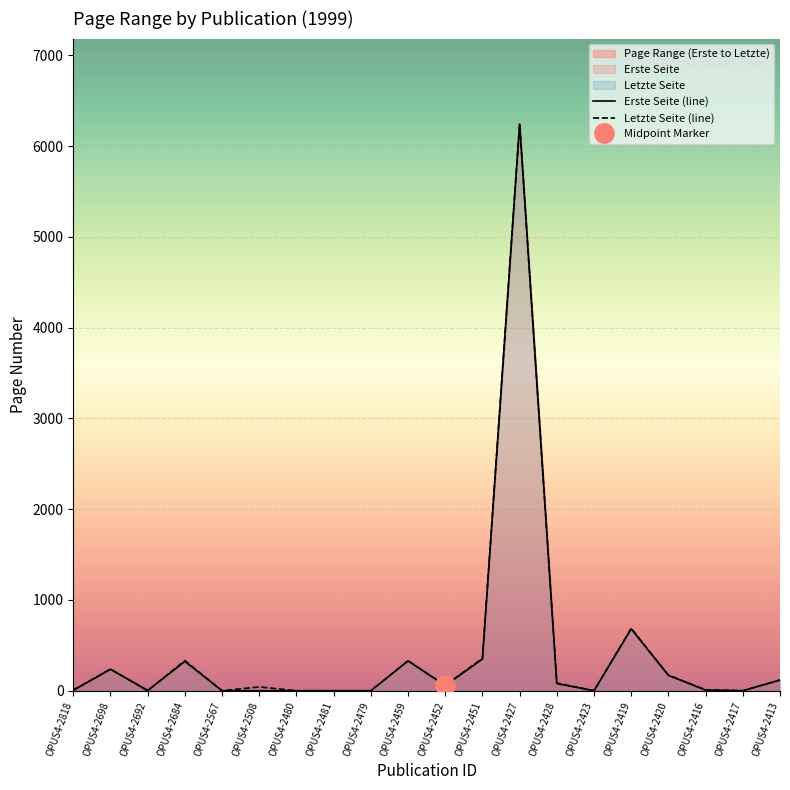

Between OPUS4-2818 and OPUS4-2698, which is larger?

OPUS4-2698